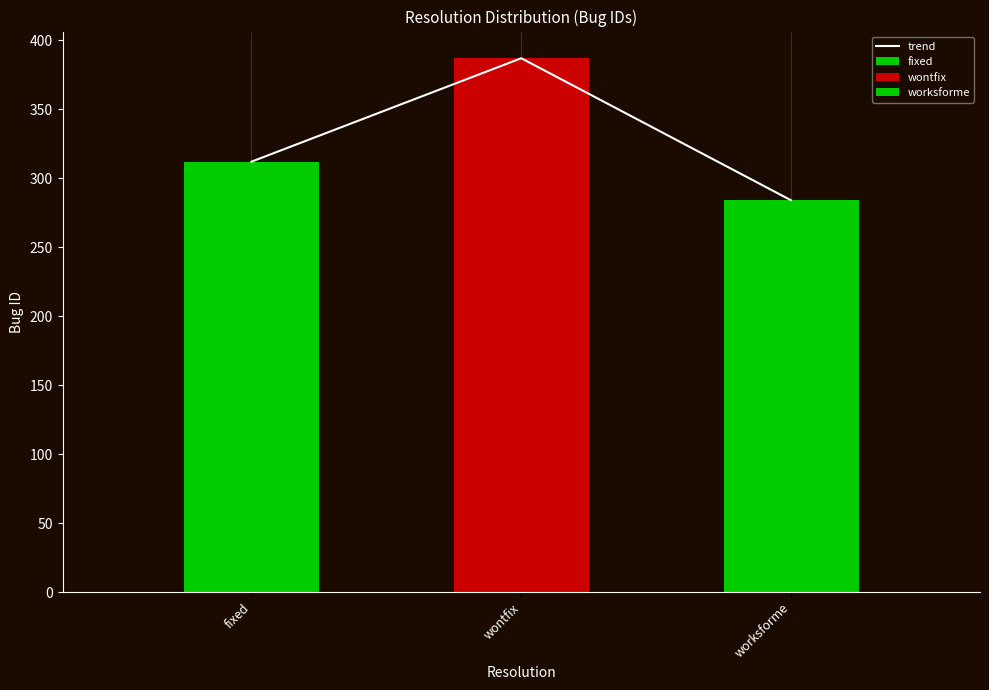

Rank the categories by value from lowest to highest.

worksforme, fixed, wontfix